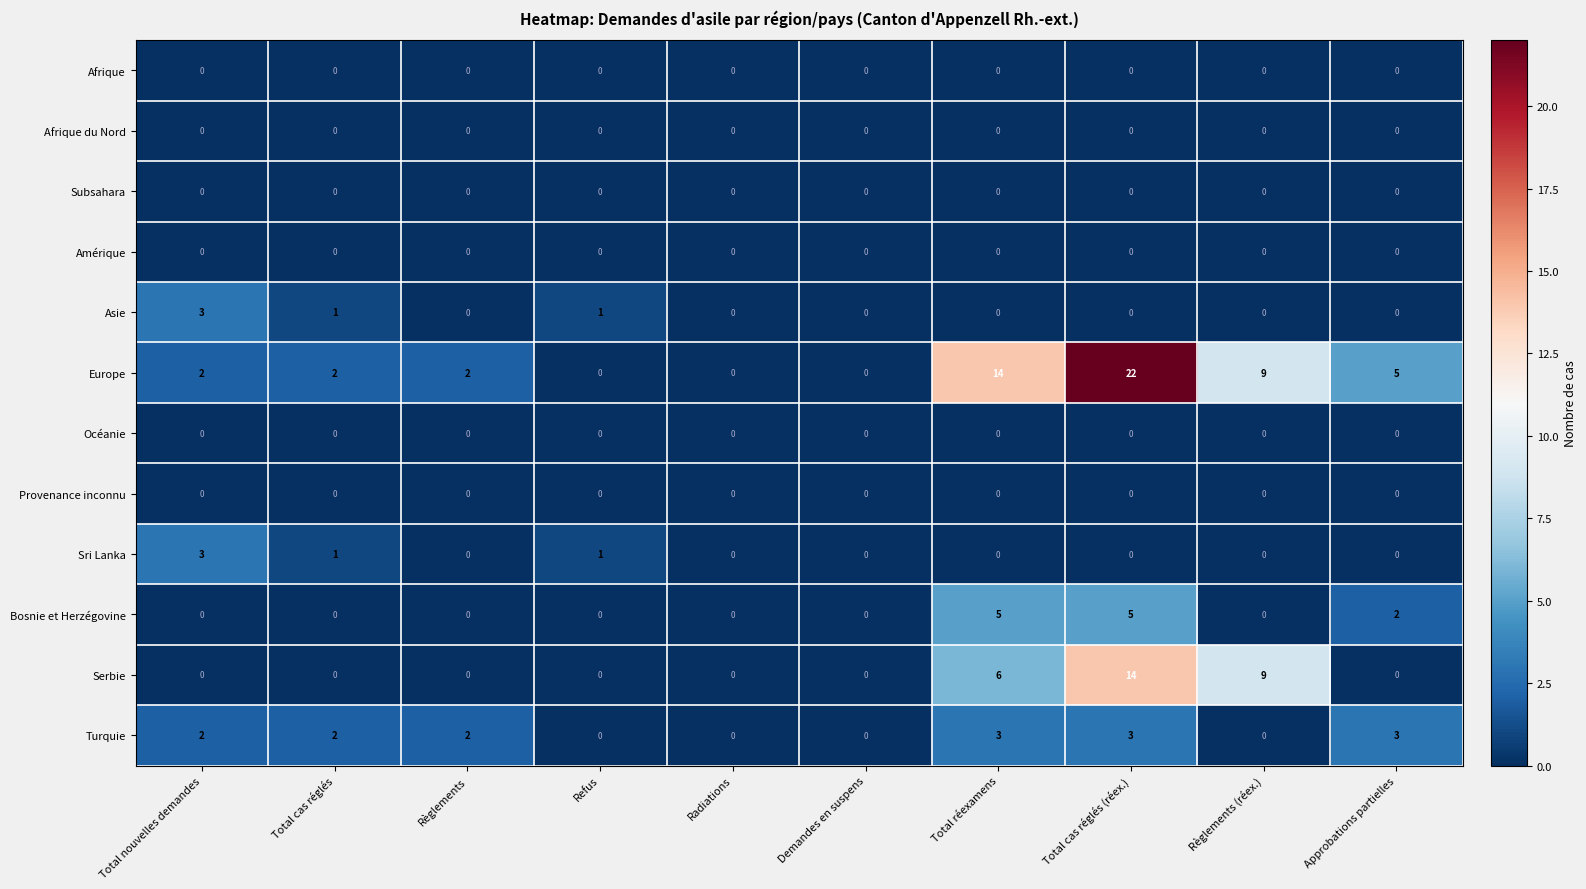

What is the total value across all series at Approbations partielles?

10